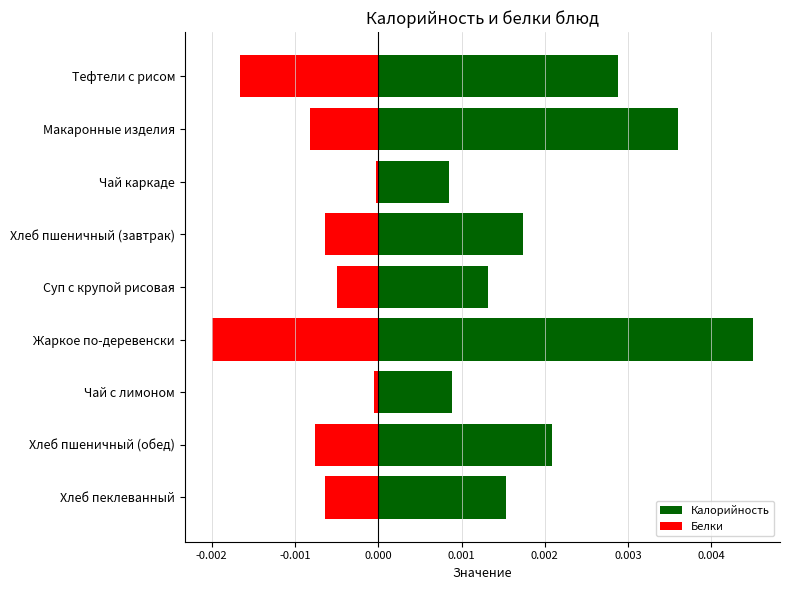

Is the value of Белки at Тефтели с рисом greater than the value of Калорийность at Хлеб пеклеванный?

No